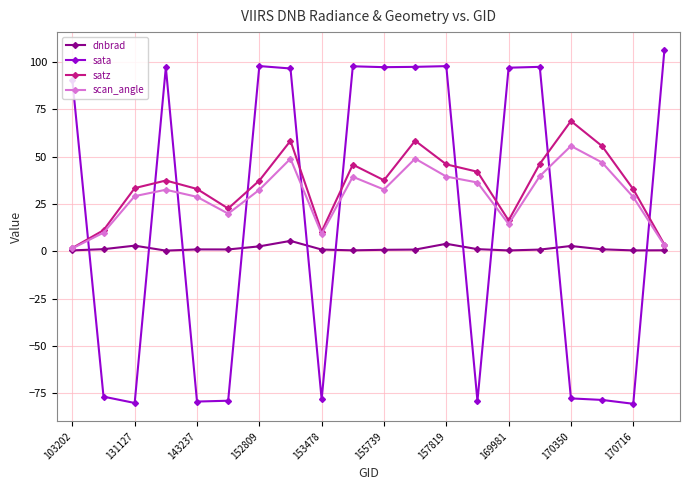

At how many categories does at least one series exceed 106?

1